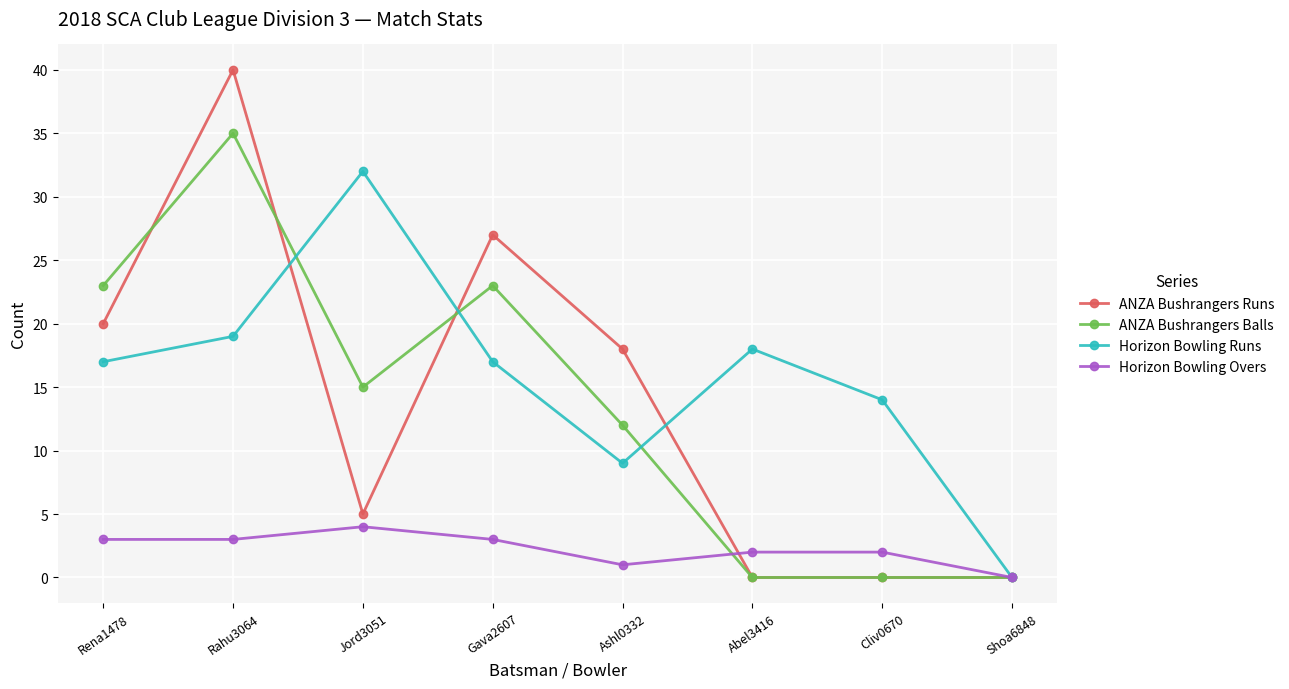

Which series changed the most between Rahu3064 and Cliv0670?

ANZA Bushrangers Runs